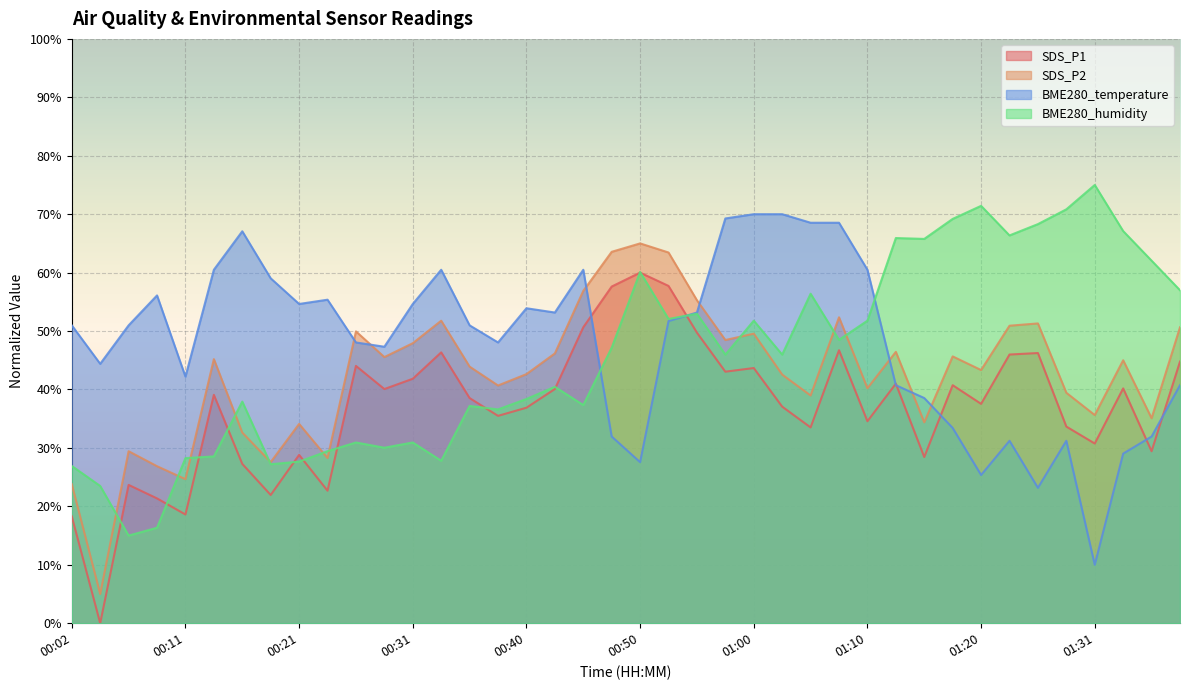

Between 00:38 and 01:28, which is larger?

00:38